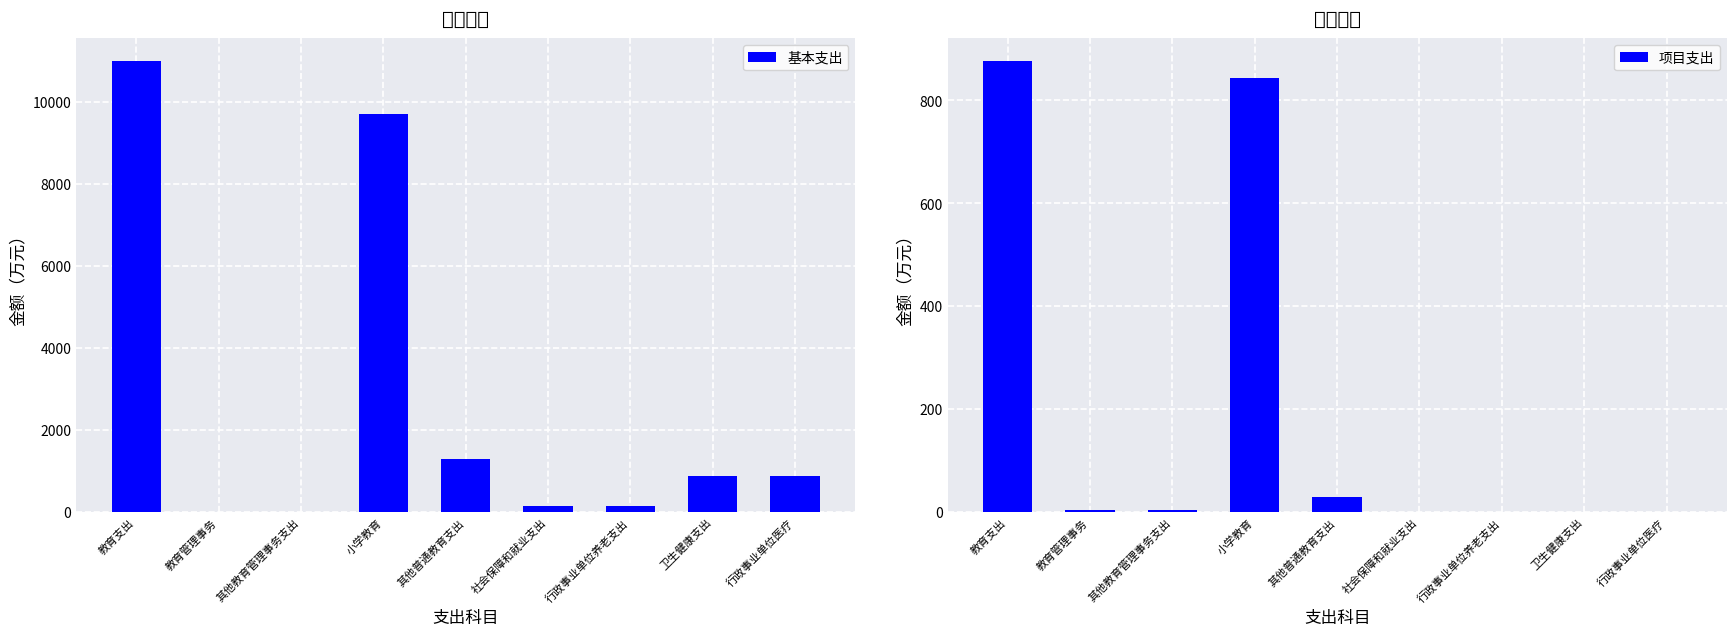

The 基本支出 series shows 331.8 at 行政事业单位医疗. True or false?

False